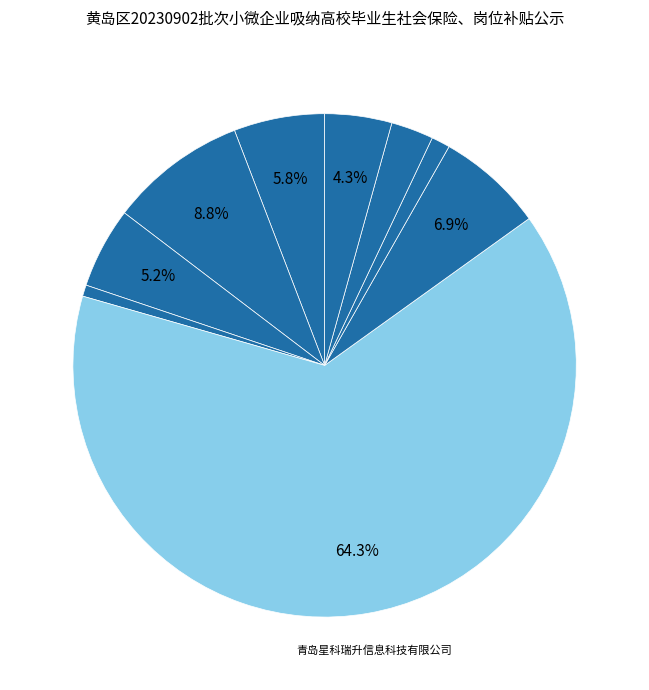

Which category has the smallest portion of the pie?

青岛鸿洁科技有限公司